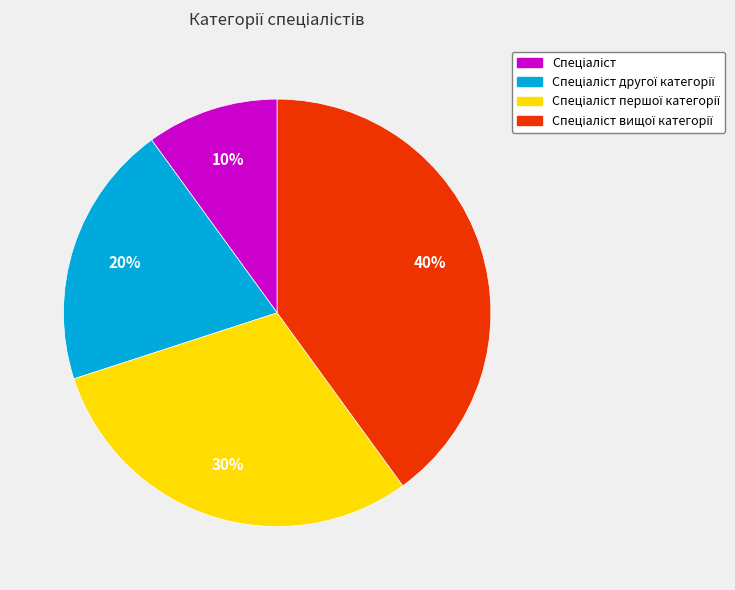

Is there any slice that represents more than half of the pie?

No